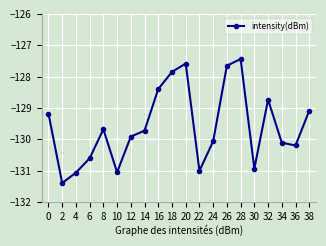

At which label does the data first exceed -129?

16